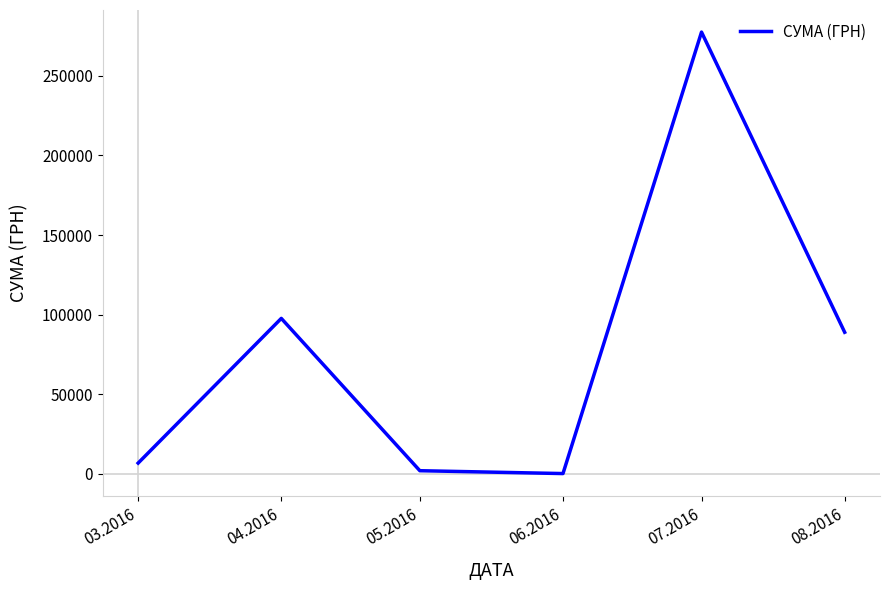

True or false: the data shows 392496.8 at 07.2016.

False